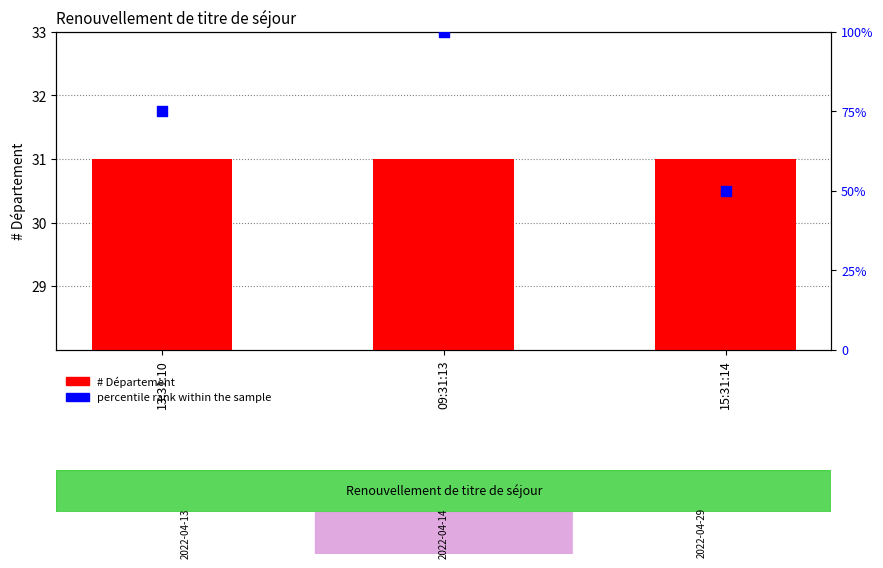

At which category is the sum across all series the highest?

09:31:13